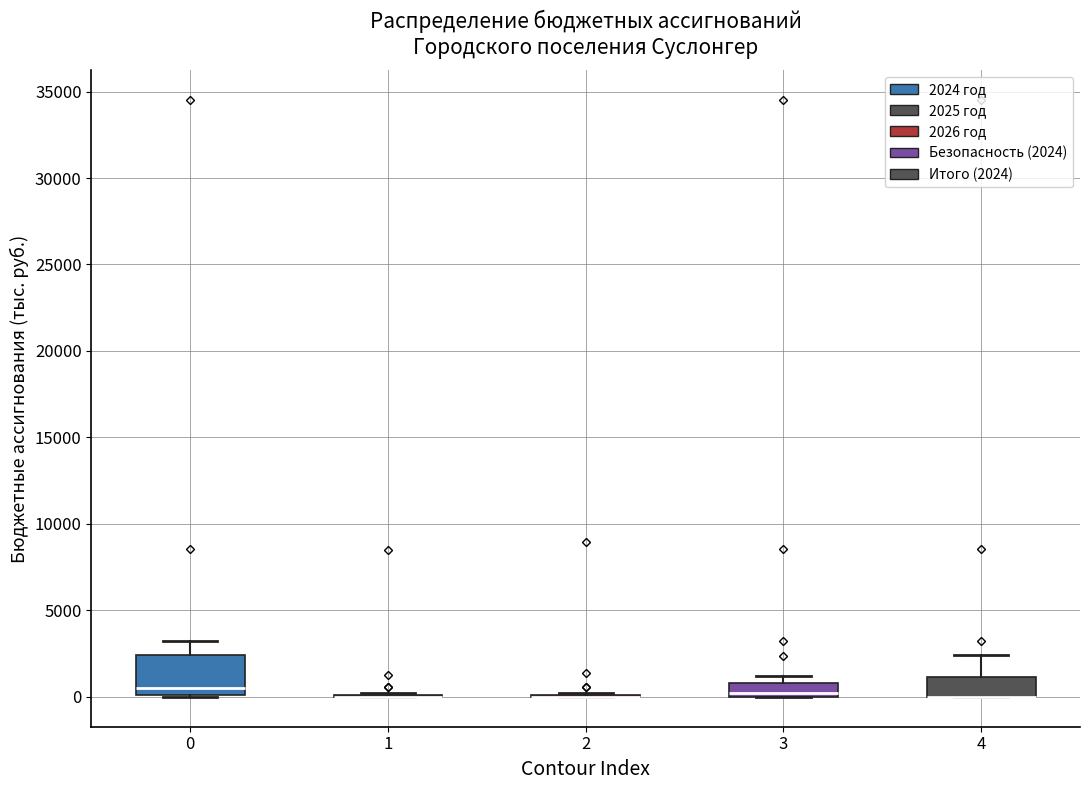

Comparing the boxes themselves (not the whiskers), which one is the tallest?

0